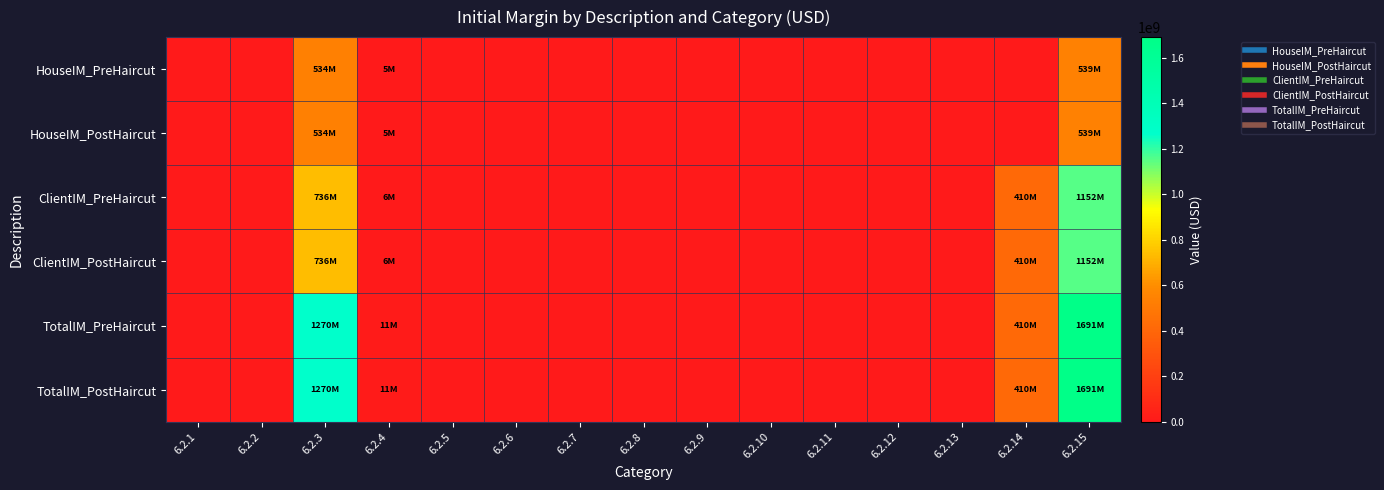

Reading right to left, list all the values displayed in this chart.

HouseIM_PreHaircut: 6.2.15=539333723	6.2.14=0	6.2.13=0	6.2.12=0	6.2.11=0	6.2.10=0	6.2.9=0	6.2.8=0	6.2.7=0	6.2.6=0	6.2.5=0	6.2.4=5333723	6.2.3=534000000	6.2.2=0	6.2.1=0
HouseIM_PostHaircut: 6.2.15=539333723	6.2.14=0	6.2.13=0	6.2.12=0	6.2.11=0	6.2.10=0	6.2.9=0	6.2.8=0	6.2.7=0	6.2.6=0	6.2.5=0	6.2.4=5333723	6.2.3=534000000	6.2.2=0	6.2.1=0
ClientIM_PreHaircut: 6.2.15=1151616757	6.2.14=409874424	6.2.13=0	6.2.12=0	6.2.11=0	6.2.10=0	6.2.9=0	6.2.8=0	6.2.7=0	6.2.6=0	6.2.5=0	6.2.4=5742333	6.2.3=736000000	6.2.2=0	6.2.1=0
ClientIM_PostHaircut: 6.2.15=1151616757	6.2.14=409874424	6.2.13=0	6.2.12=0	6.2.11=0	6.2.10=0	6.2.9=0	6.2.8=0	6.2.7=0	6.2.6=0	6.2.5=0	6.2.4=5742333	6.2.3=736000000	6.2.2=0	6.2.1=0
TotalIM_PreHaircut: 6.2.15=1690950480	6.2.14=409874424	6.2.13=0	6.2.12=0	6.2.11=0	6.2.10=0	6.2.9=0	6.2.8=0	6.2.7=0	6.2.6=0	6.2.5=0	6.2.4=11076056	6.2.3=1270000000	6.2.2=0	6.2.1=0
TotalIM_PostHaircut: 6.2.15=1690950480	6.2.14=409874424	6.2.13=0	6.2.12=0	6.2.11=0	6.2.10=0	6.2.9=0	6.2.8=0	6.2.7=0	6.2.6=0	6.2.5=0	6.2.4=11076056	6.2.3=1270000000	6.2.2=0	6.2.1=0